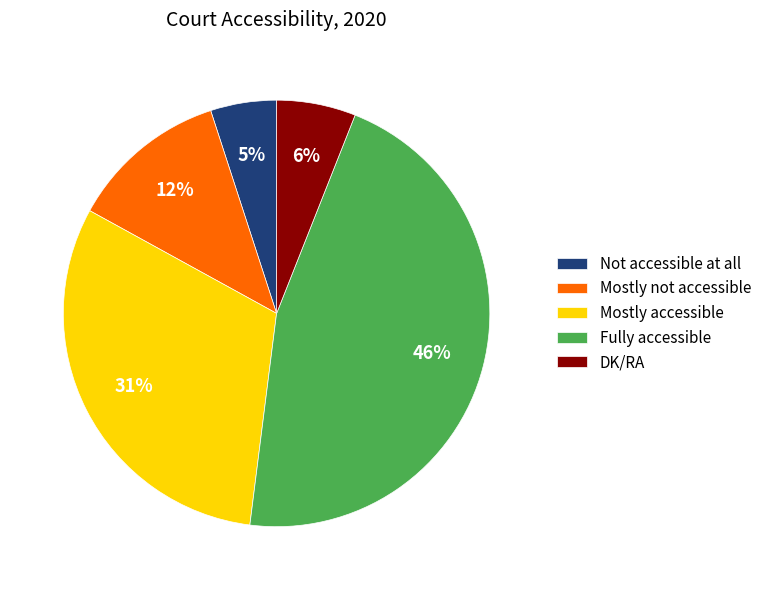

What percentage is the DK/RA slice, to the nearest percent?

6%